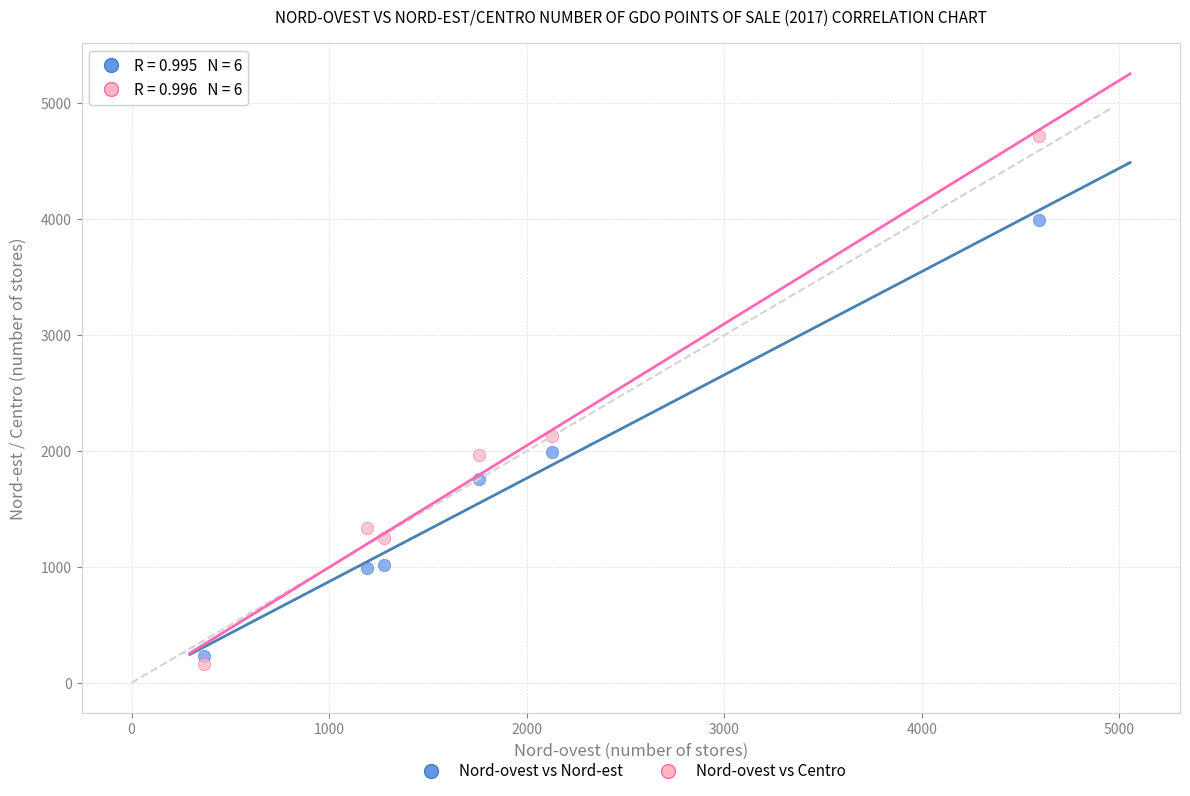

Across all series, what Y value is closest to 2442?

2126